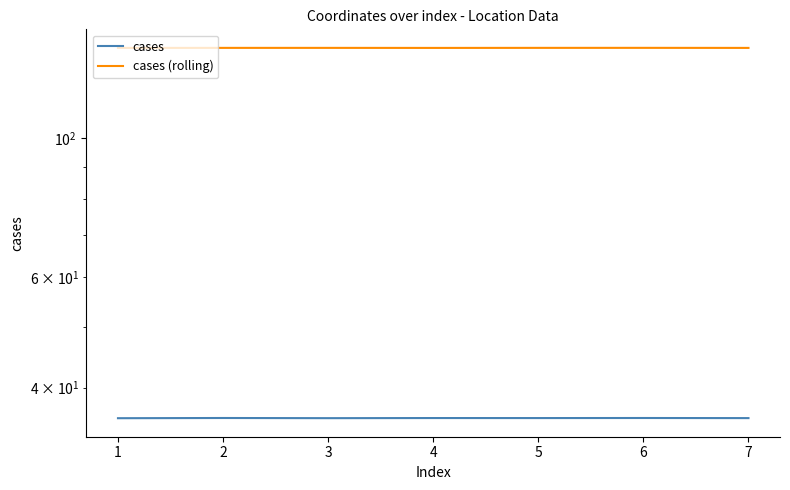

True or false: cases and cases (rolling) intersect in this chart.

False